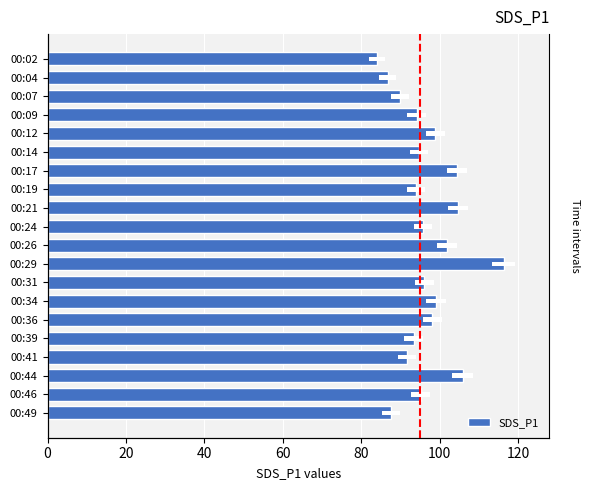

What is the value of the 6th bar from the left?

94.7